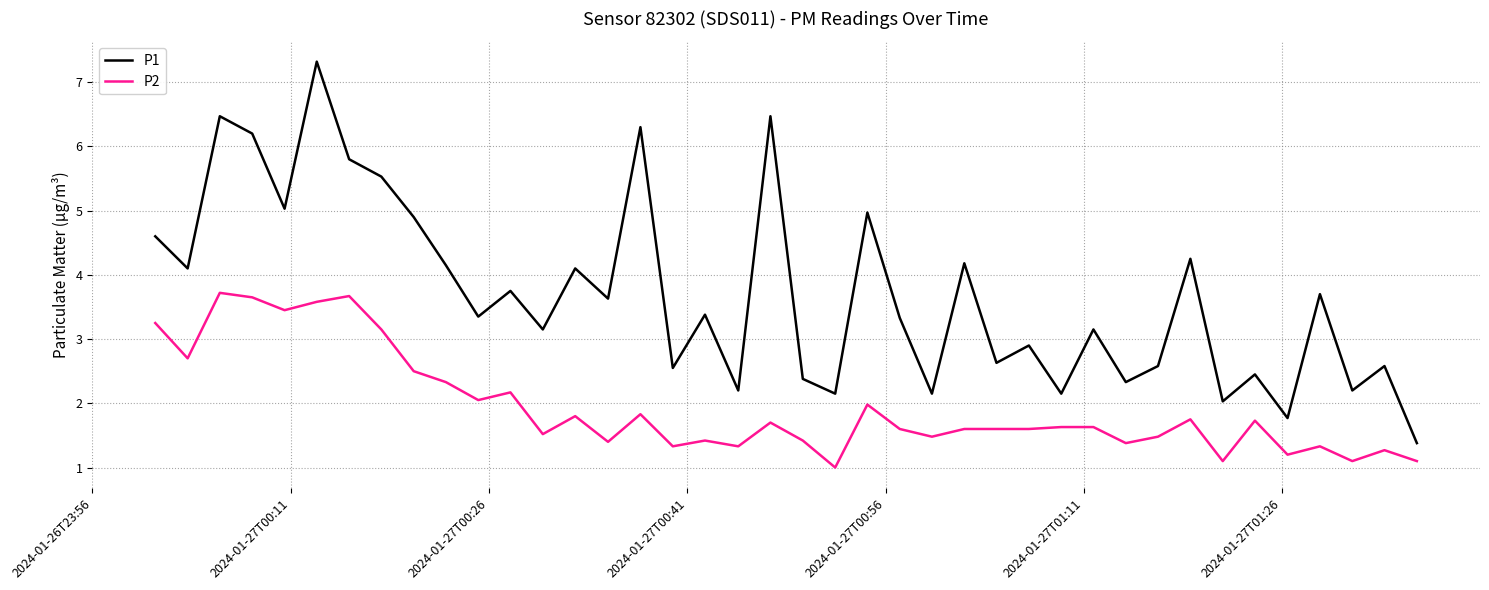

What is the difference between the maximum and minimum values in the P2 series?

2.7